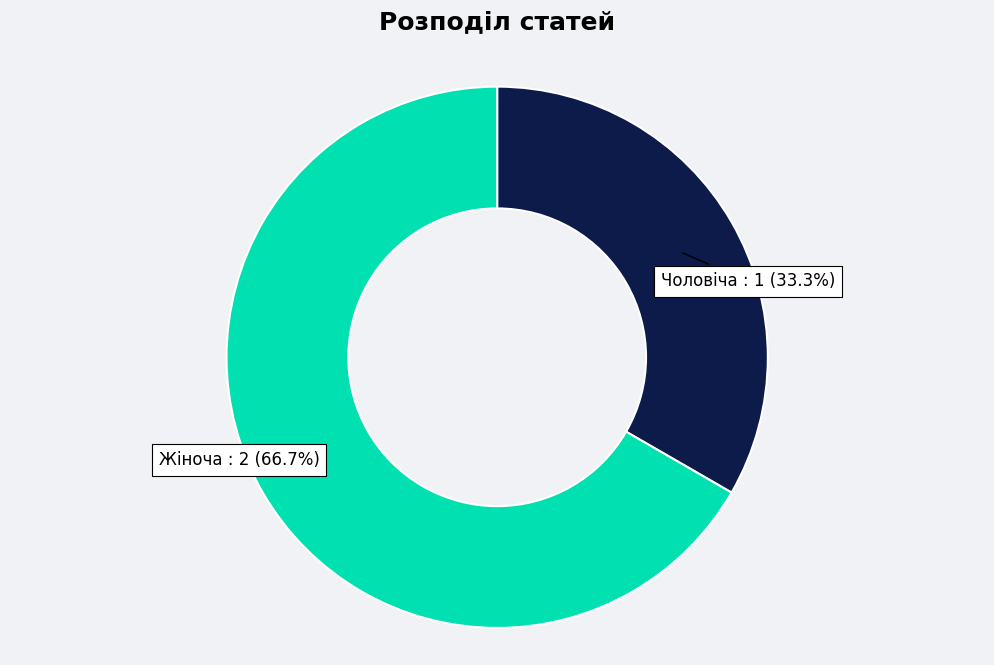

Is there a majority slice in this chart?

Yes